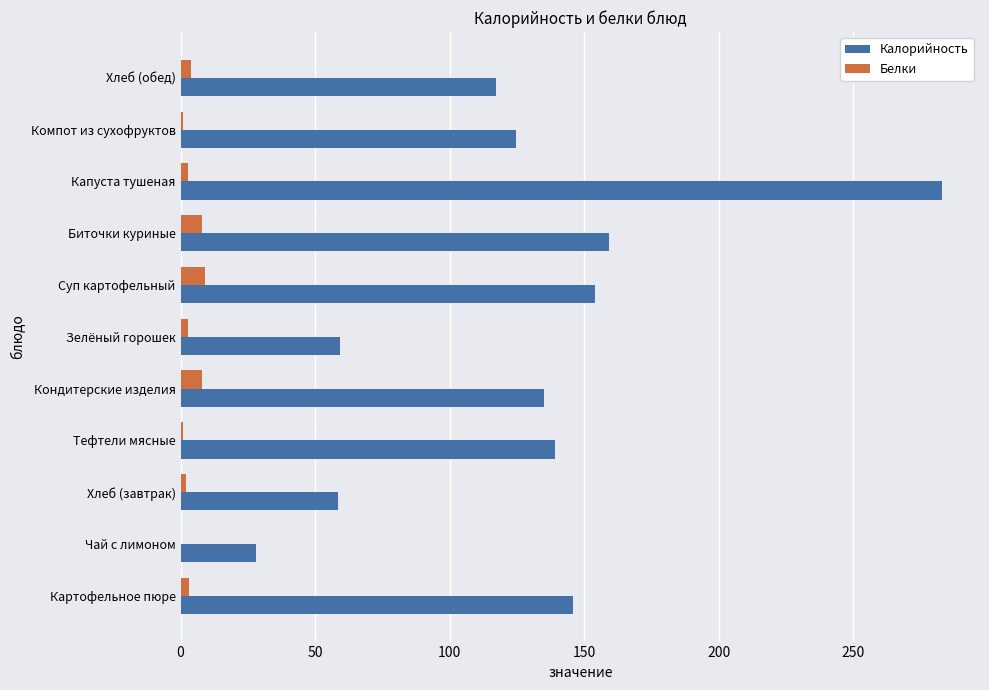

At which category is the sum across all series the highest?

Капуста тушеная